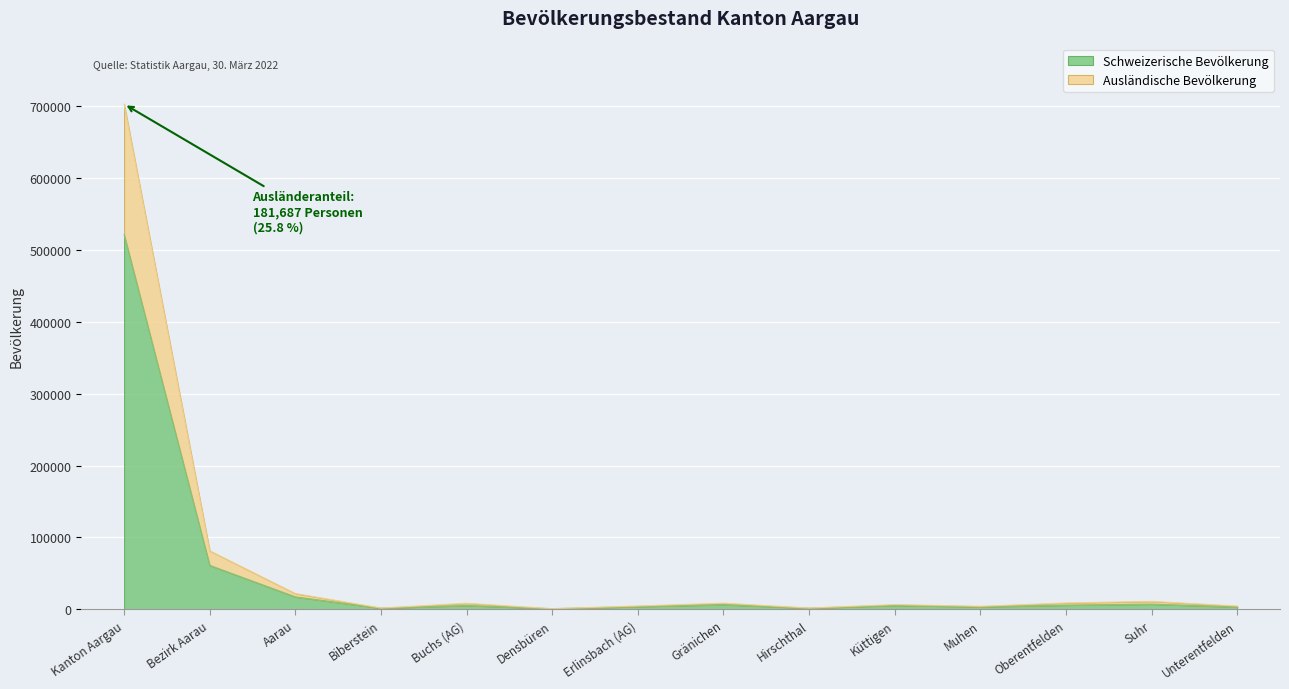

At which category does the chart reach its peak across all series?

Kanton Aargau